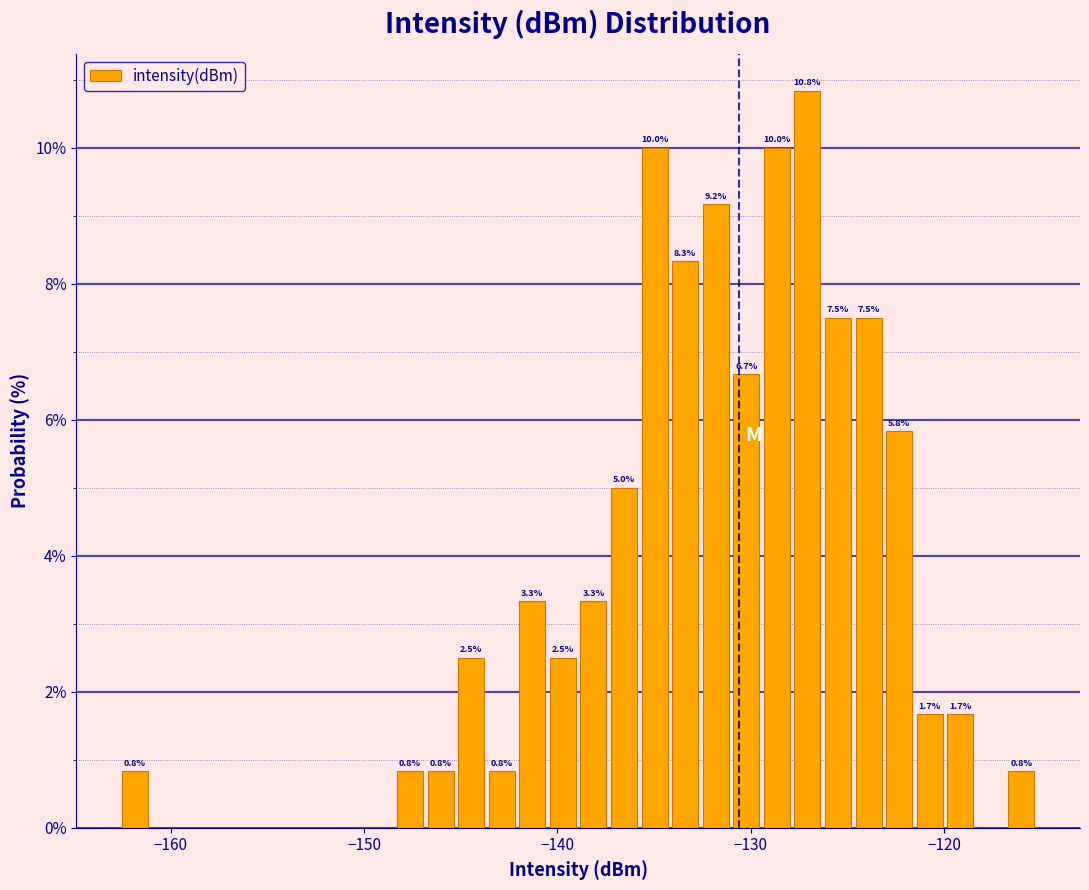

Read against the x-axis, roughly where is the centre of the tallest bar?

-127